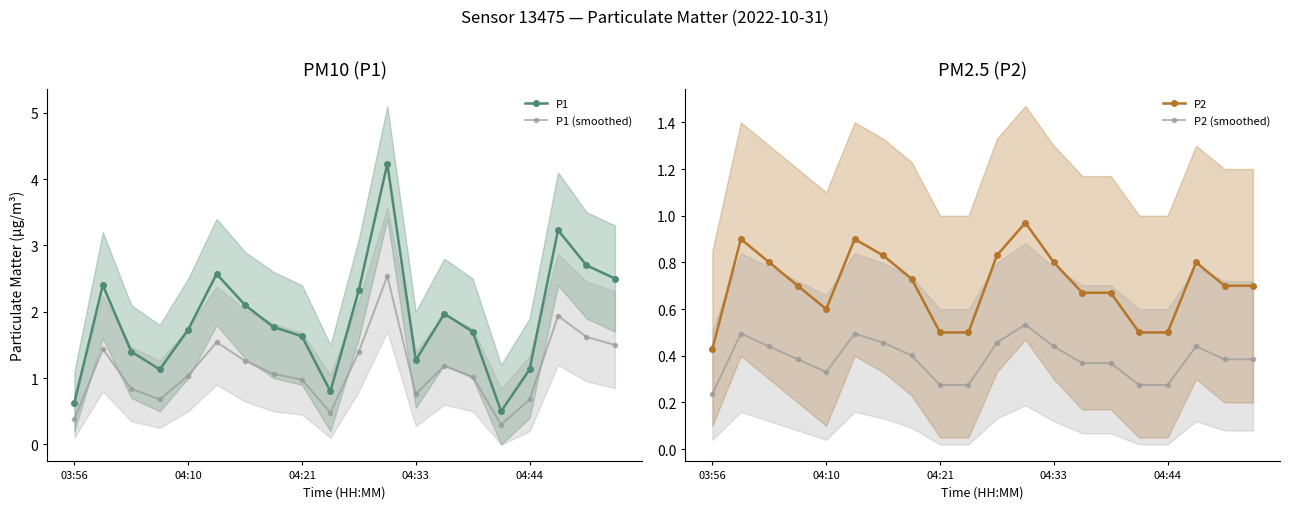

The value of P1 at 04:21 is 2.5. True or false?

False